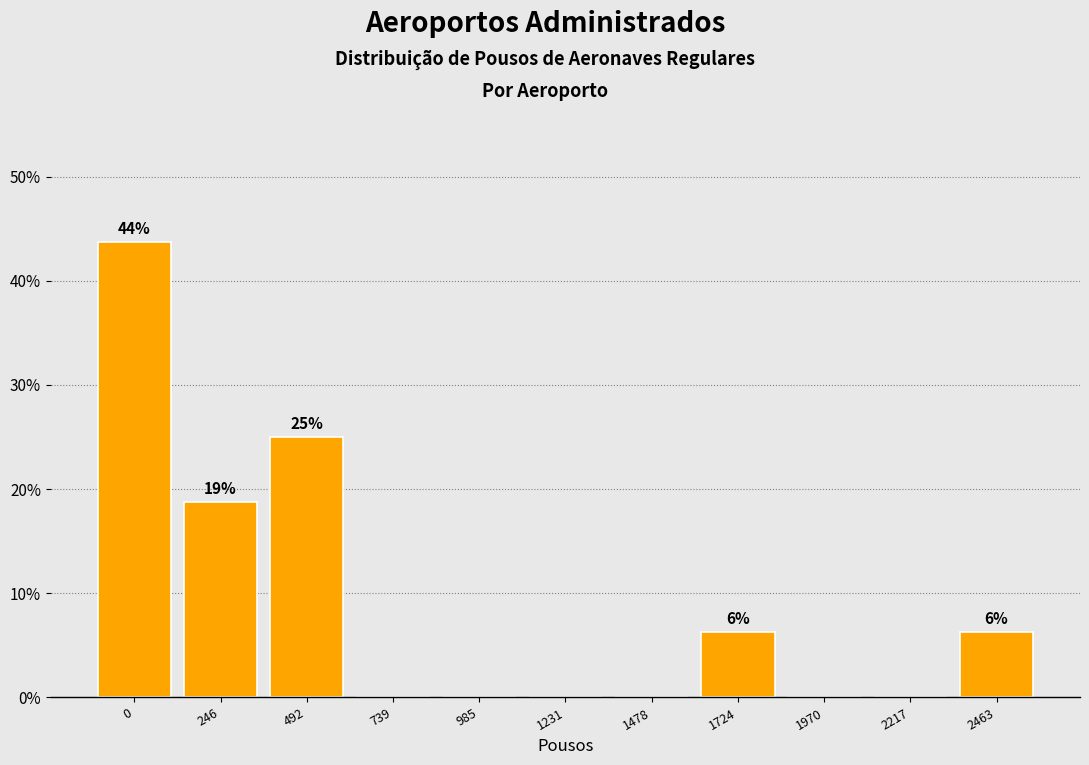

What is the sum of all values?

100.0